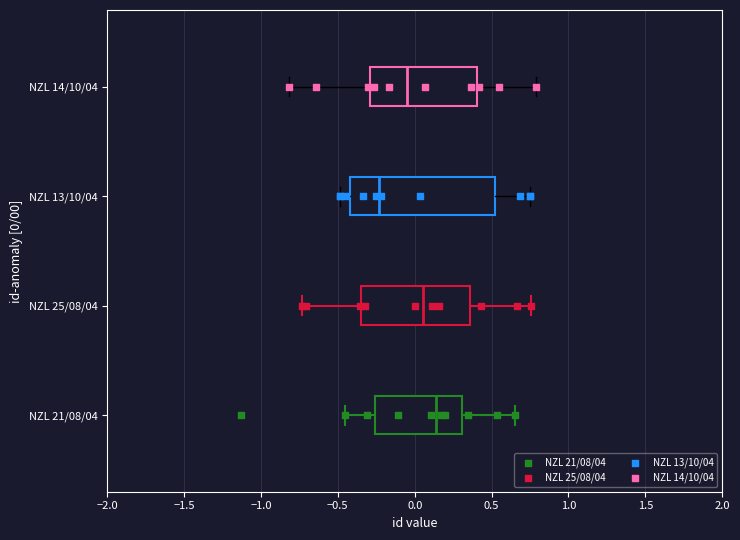

Reading bottom to top, transcribe this box plot: for each box, give where its median line is, the range the box spans, and where its two whiskers end, as read against the x-axis. The values are not printed on the chart, so give them approximately, as read against the axis.

NZL 21/08/04: median 0.15, box -0.25 to 0.30, whiskers -0.45 to 0.65
NZL 25/08/04: median 0.05, box -0.35 to 0.35, whiskers -0.75 to 0.75
NZL 13/10/04: median -0.25, box -0.40 to 0.50, whiskers -0.50 to 0.75
NZL 14/10/04: median -0.05, box -0.30 to 0.40, whiskers -0.80 to 0.80